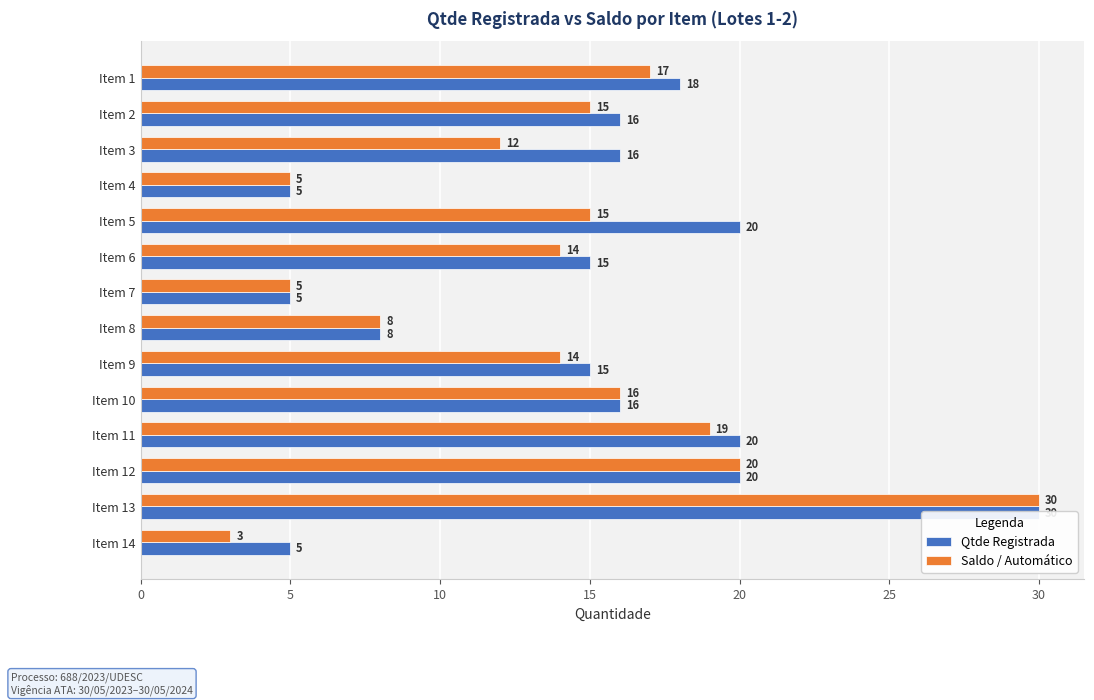

What is the maximum value shown in the chart?

30